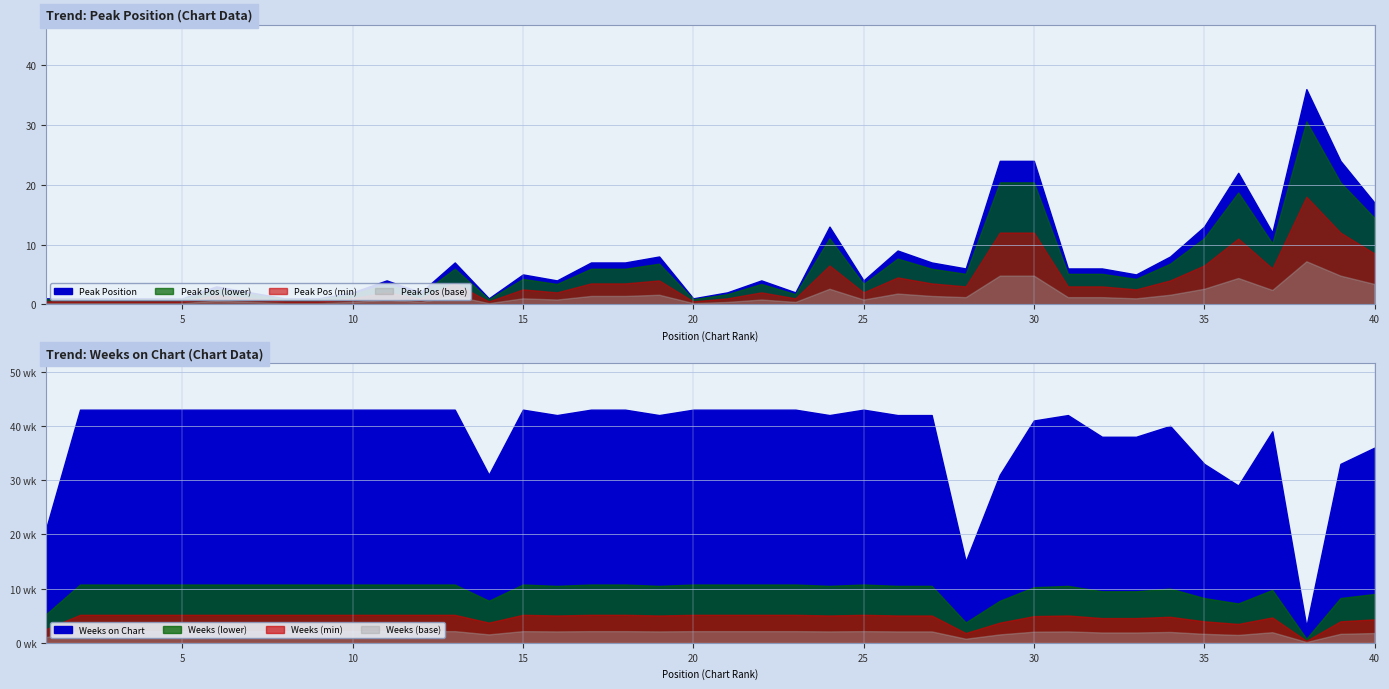

At how many categories does at least one series exceed 17?

39